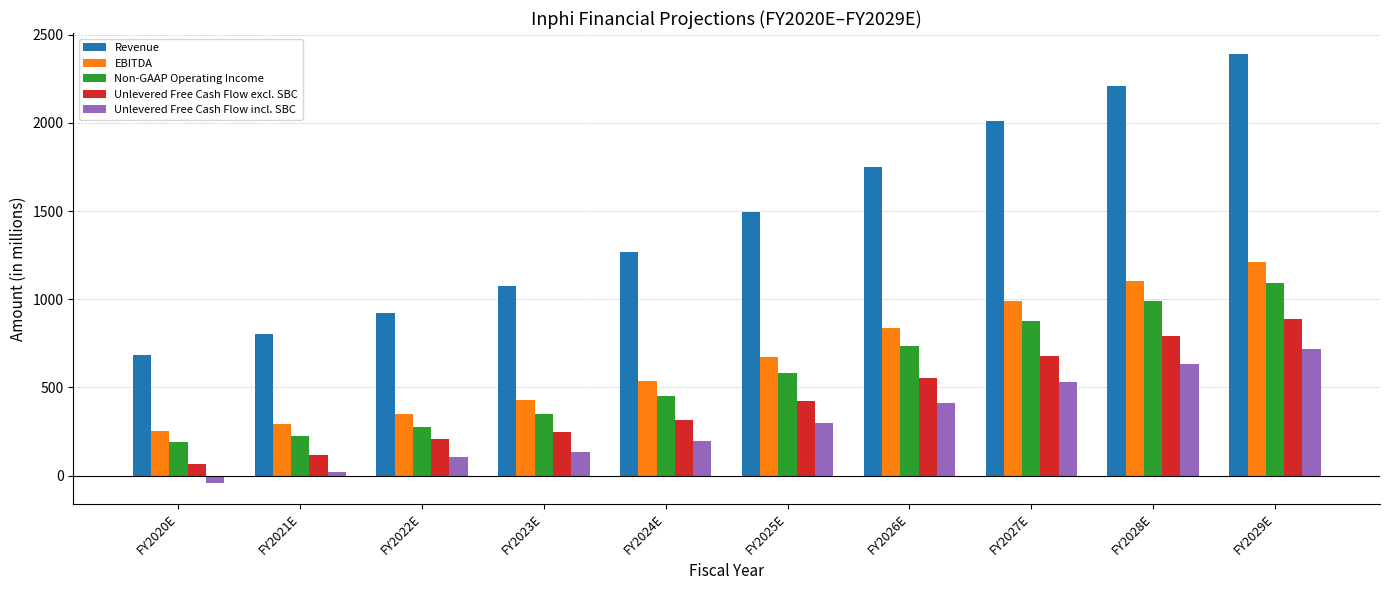

Reading left to right, what are all the values shown in this chart?

Revenue: 682	801	924	1073	1266	1494	1748	2010	2211	2388
EBITDA: 250	292	350	427	535	674	835	987	1105	1210
Non-GAAP Operating Income: 192	224	277	348	449	580	733	878	990	1090
Unlevered Free Cash Flow excl. SBC: 66	115	208	245	314	425	555	679	791	885
Unlevered Free Cash Flow incl. SBC: -40	21	106	136	195	295	414	528	633	720